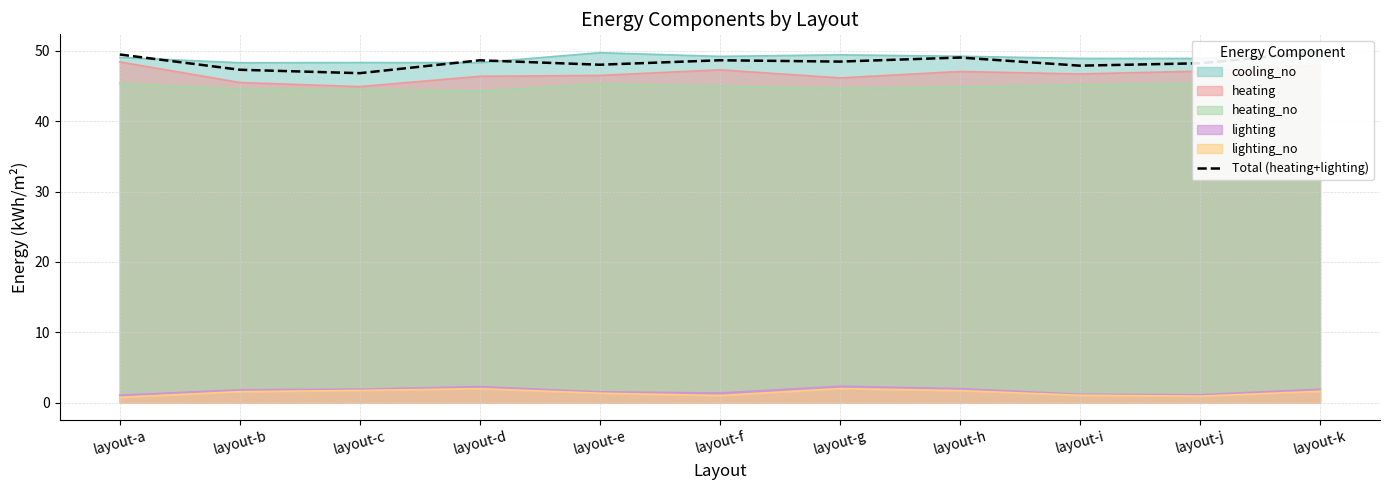

True or false: lighting_no and heating intersect in this chart.

False